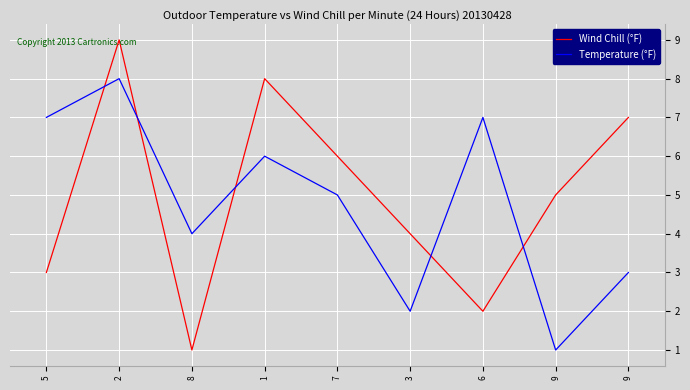

The value of Temperature (°F) at 5 is 7. True or false?

True